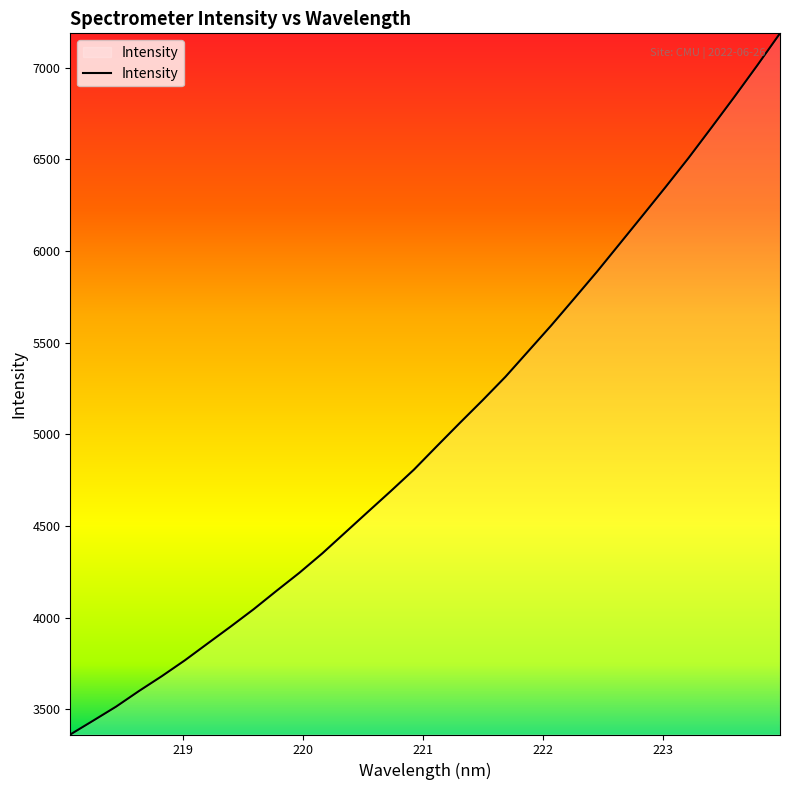

What is the smallest value displayed?

3363.5